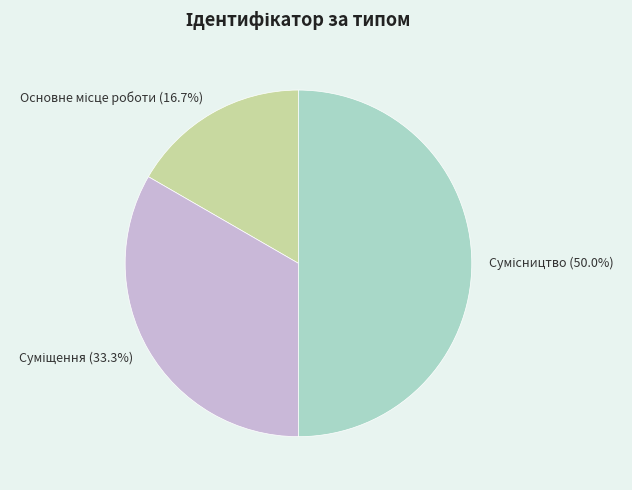

To the nearest percent, what portion does Сумісництво represent?

50%